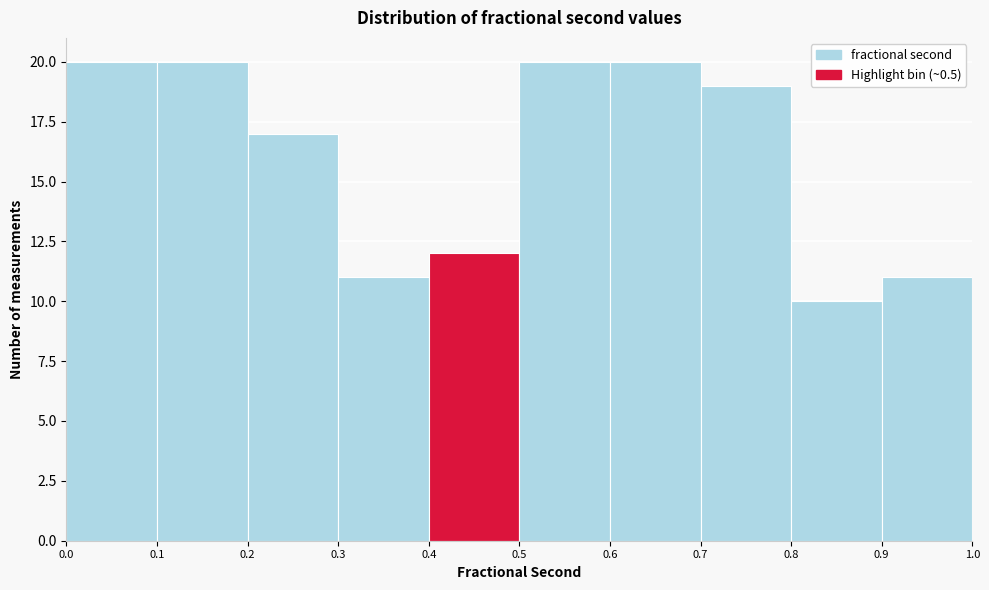

What is the height of the bar covering 0.1 to 0.2 on the x-axis? The values are not printed on the chart, so give them approximately, as read against the axis.

20